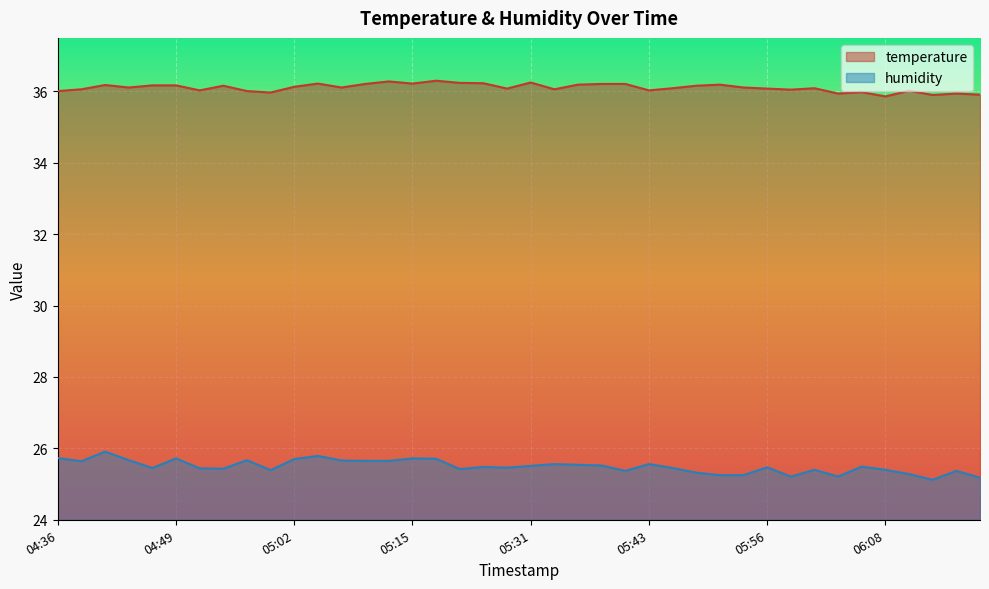

How many humidity values are between 25 and 26?

40